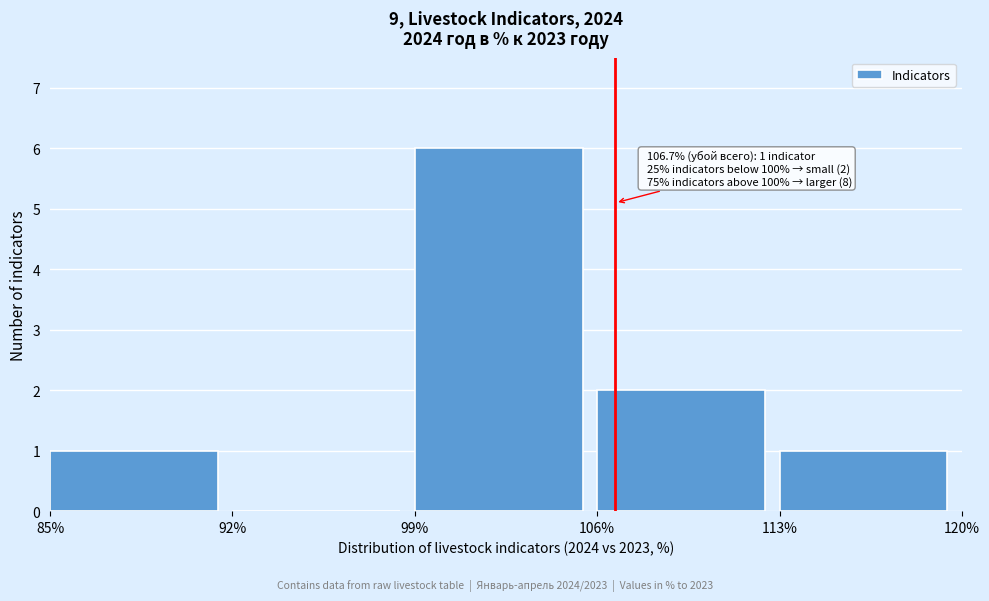

Which range on the x-axis has the tallest bar?

99% to 106%